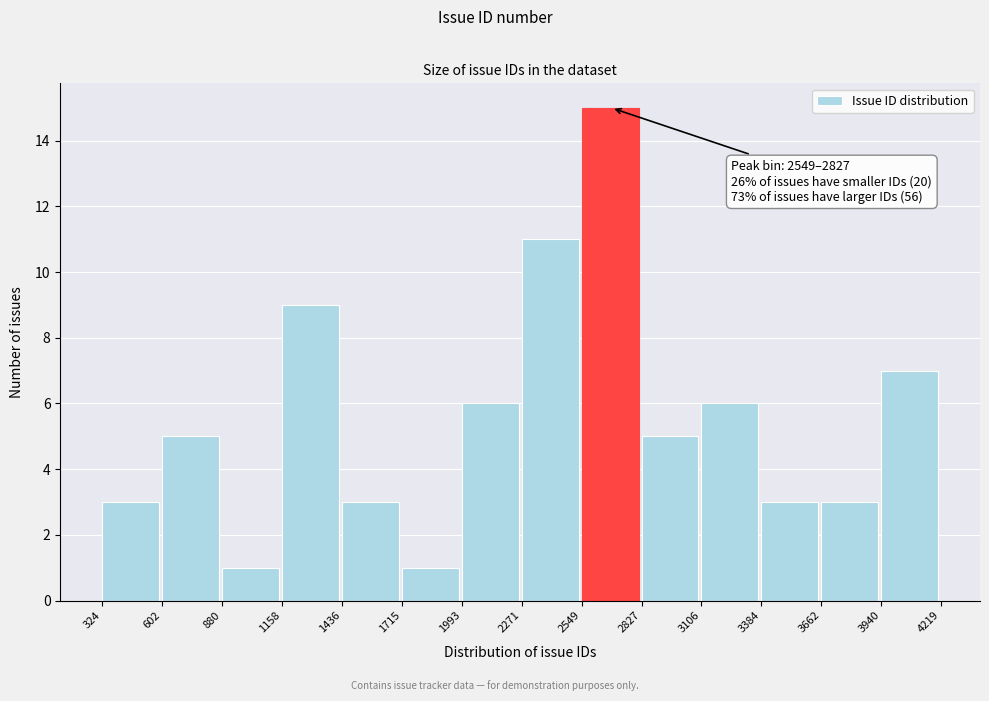

Over which range of the x-axis is the bar tallest?

2549 to 2827